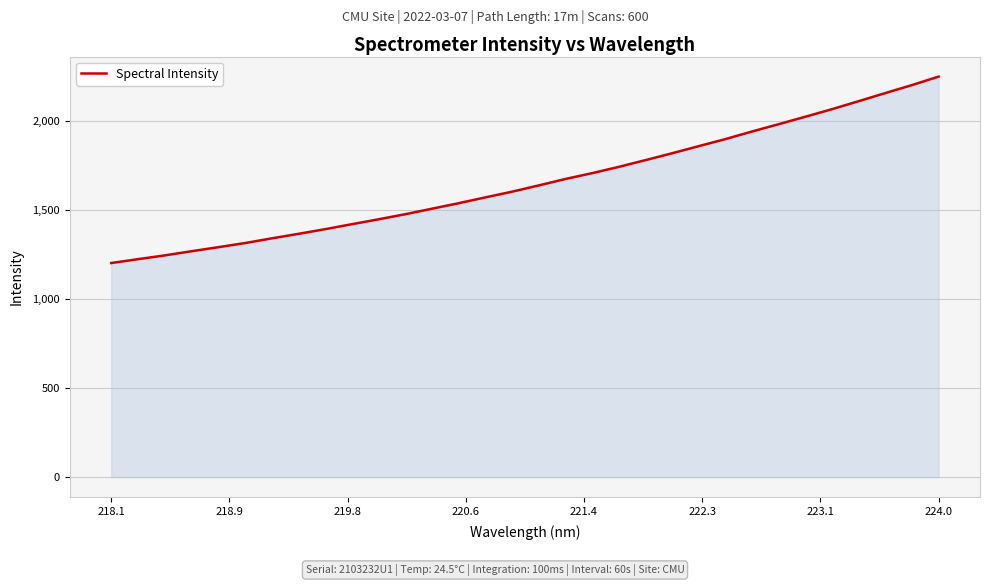

What is the maximum value shown in the chart?

2246.9